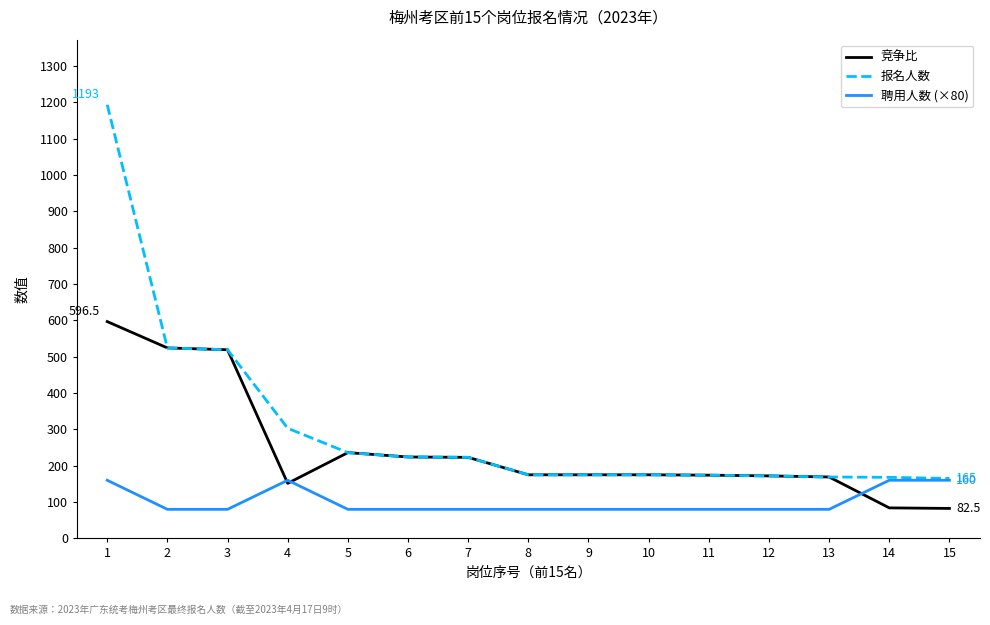

What is the total value across all series at 14?

412.0